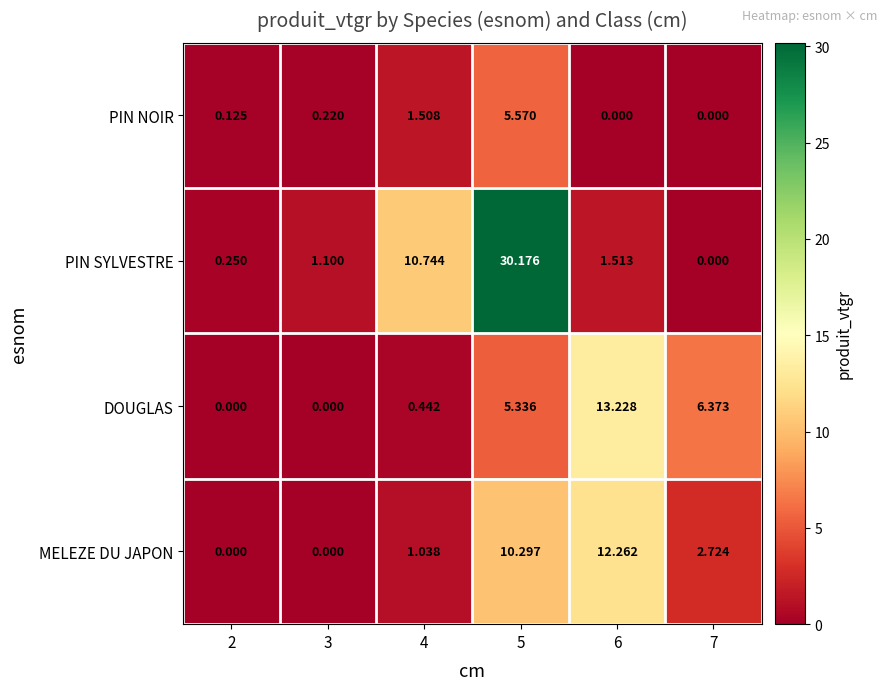

How many positive values does the DOUGLAS series have?

4